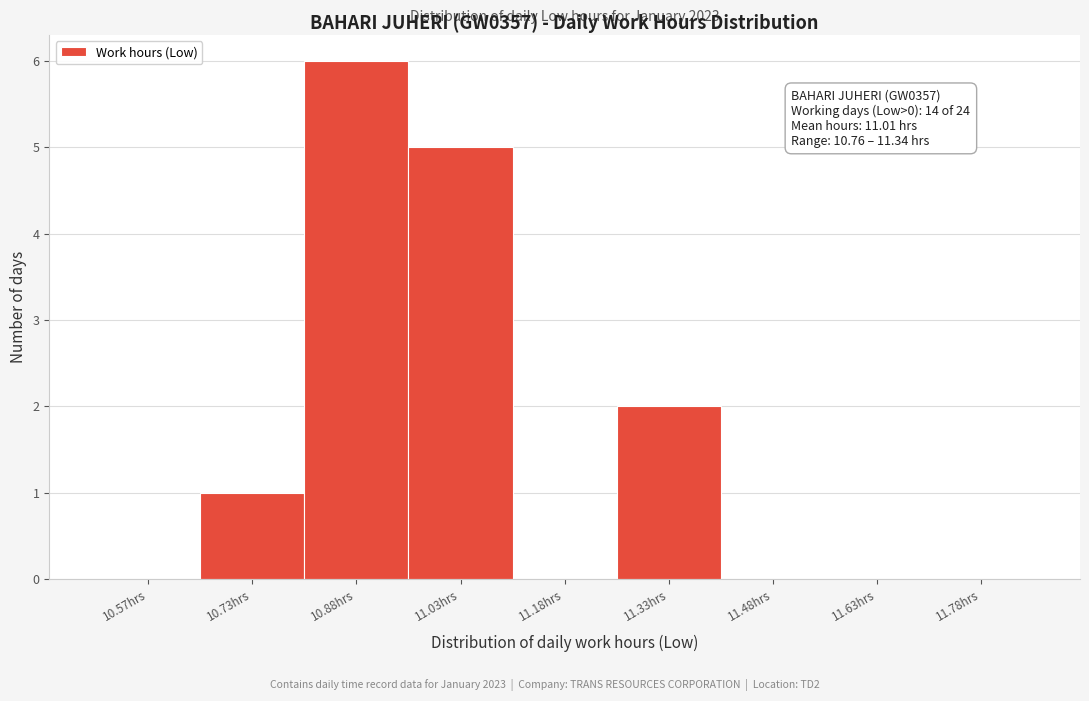

Over which range of the x-axis is the bar tallest?

10.80 to 10.95